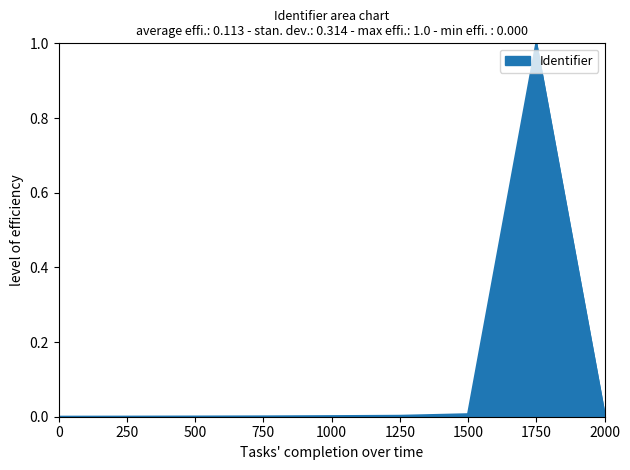

At which category does the chart reach its peak across all series?

1750